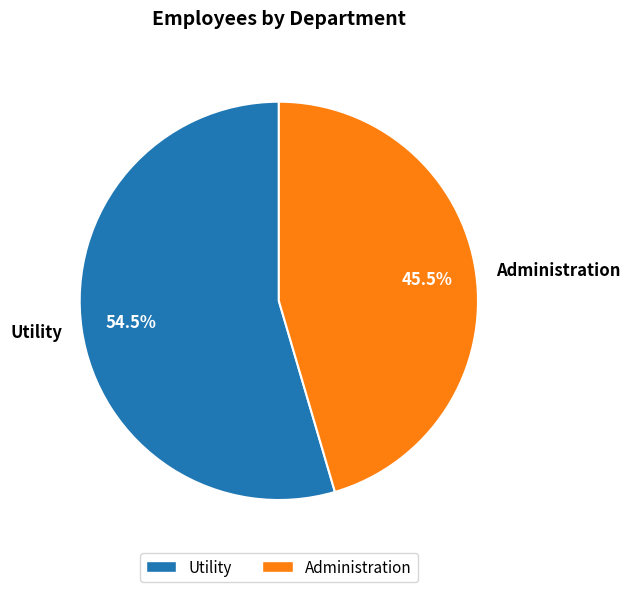

What is the largest slice in the pie chart?

Utility